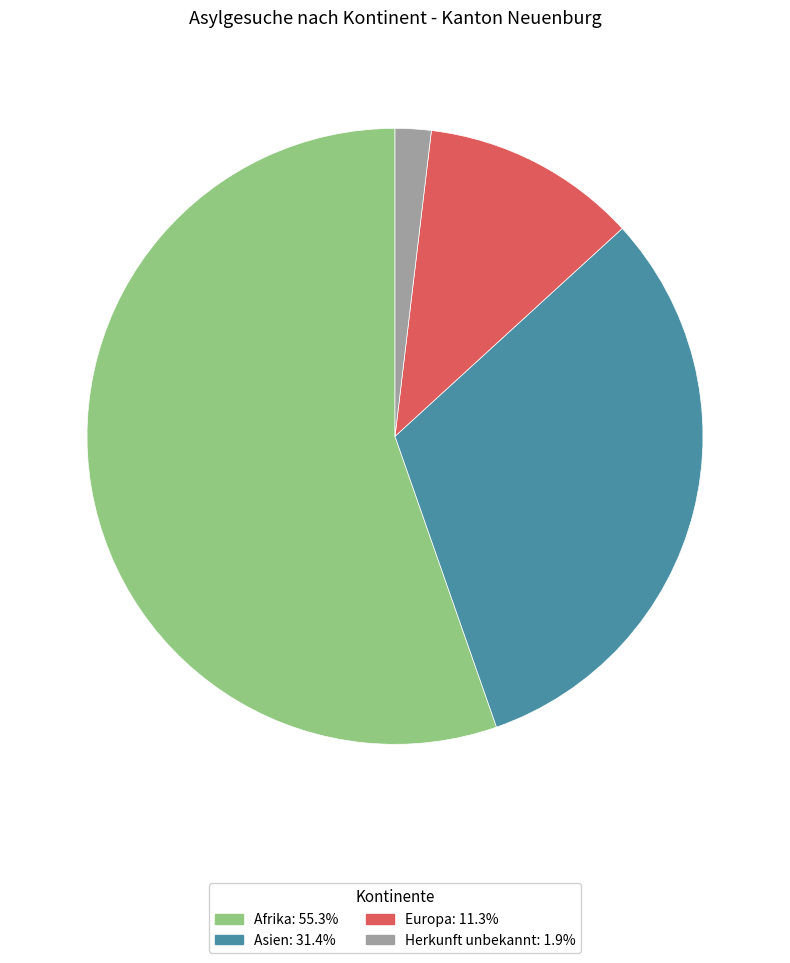

Do Afrika and Asien together represent more than half of the pie?

Yes